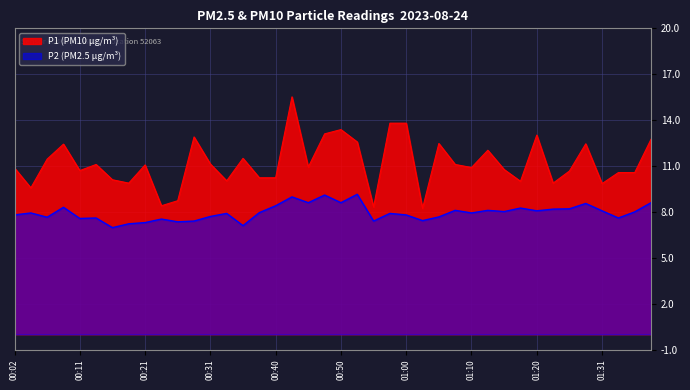

How many lines are shown in the chart?

2